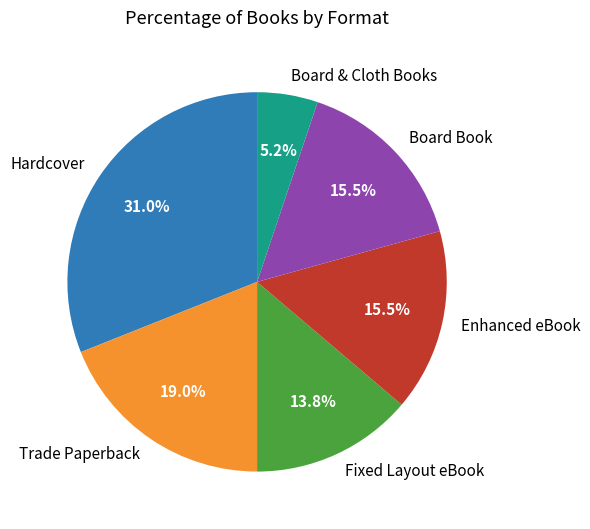

To the nearest percent, what portion does Fixed Layout eBook represent?

14%